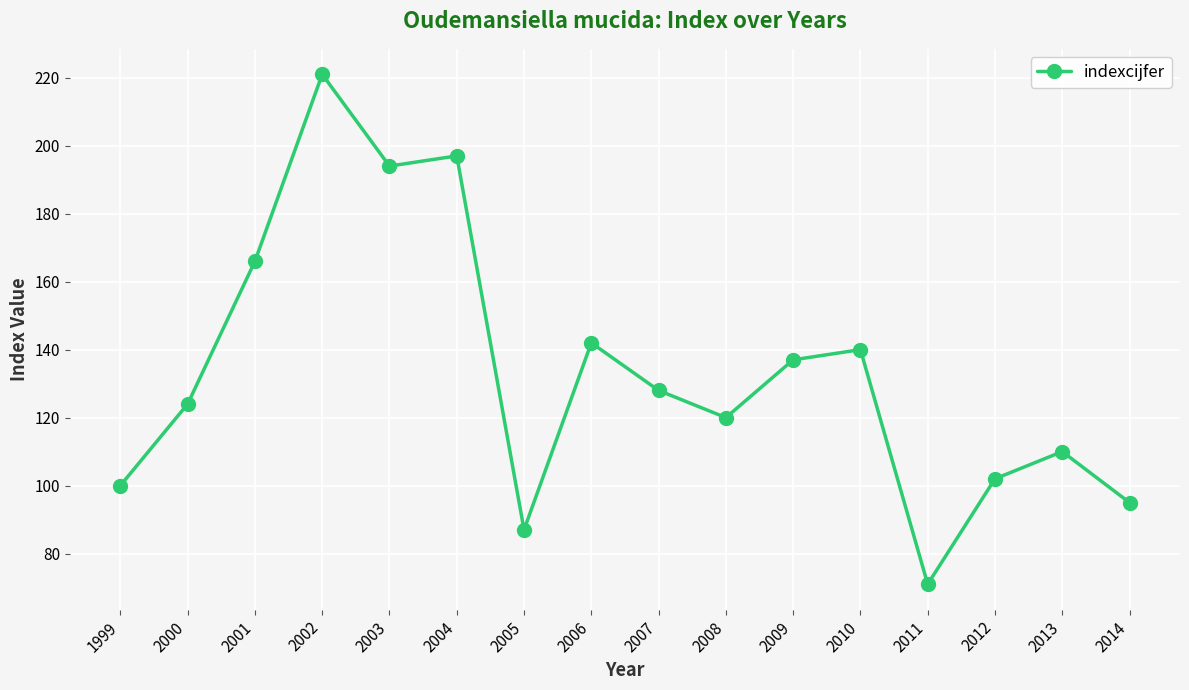

At which category does the chart reach its peak across all series?

2002